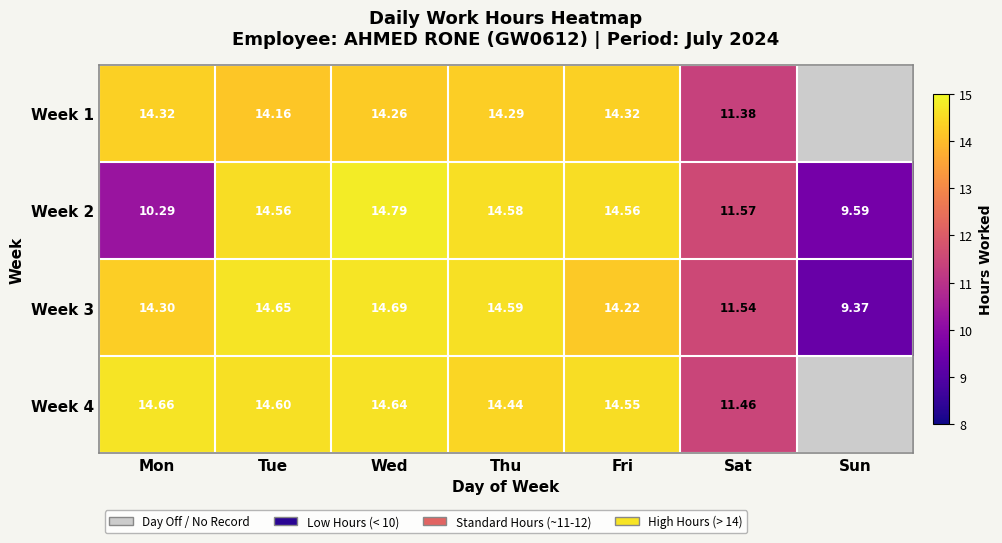

Is the value of Week 4 at Thu greater than the value of Week 3 at Fri?

Yes